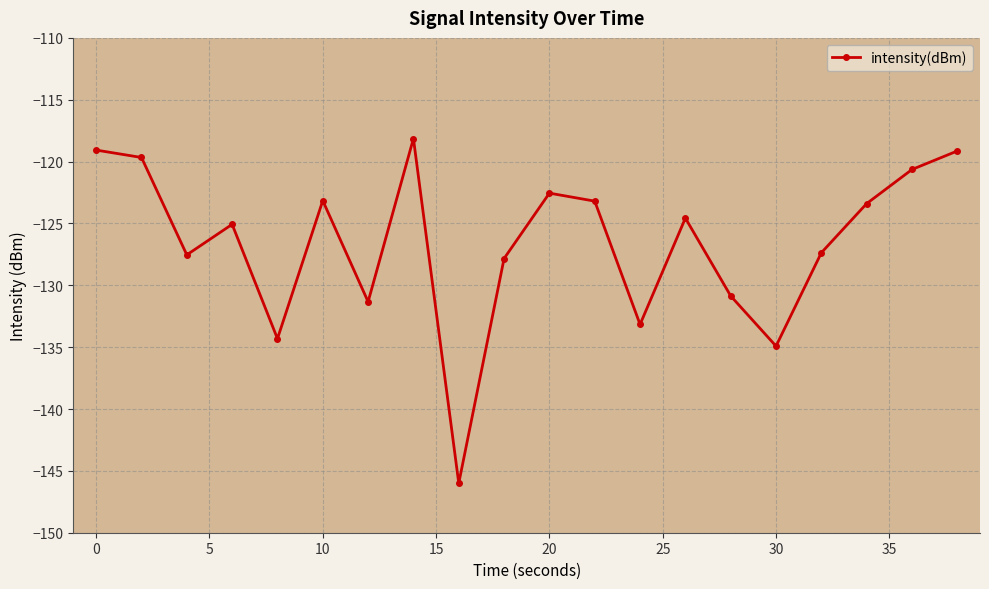

True or false: the data has more than 1 interior local peaks.

True